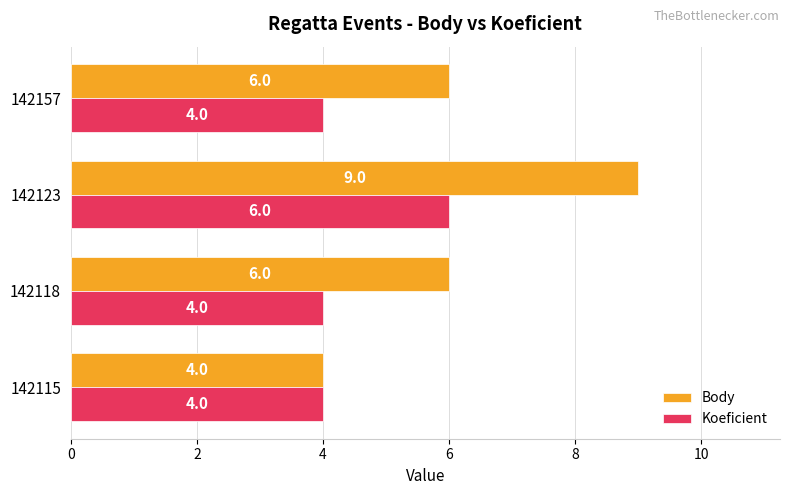

List the series in order of their peak value, highest first.

Body, Koeficient